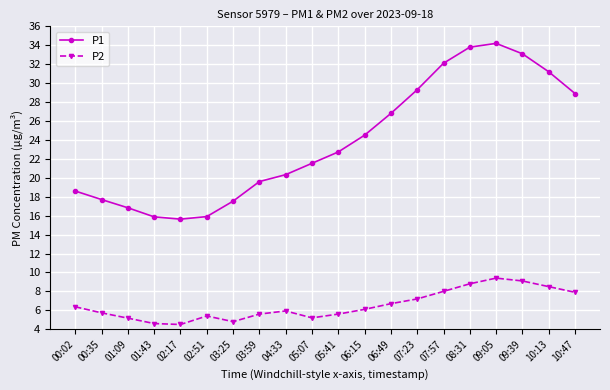

Which series has the largest range (max minus min)?

P1